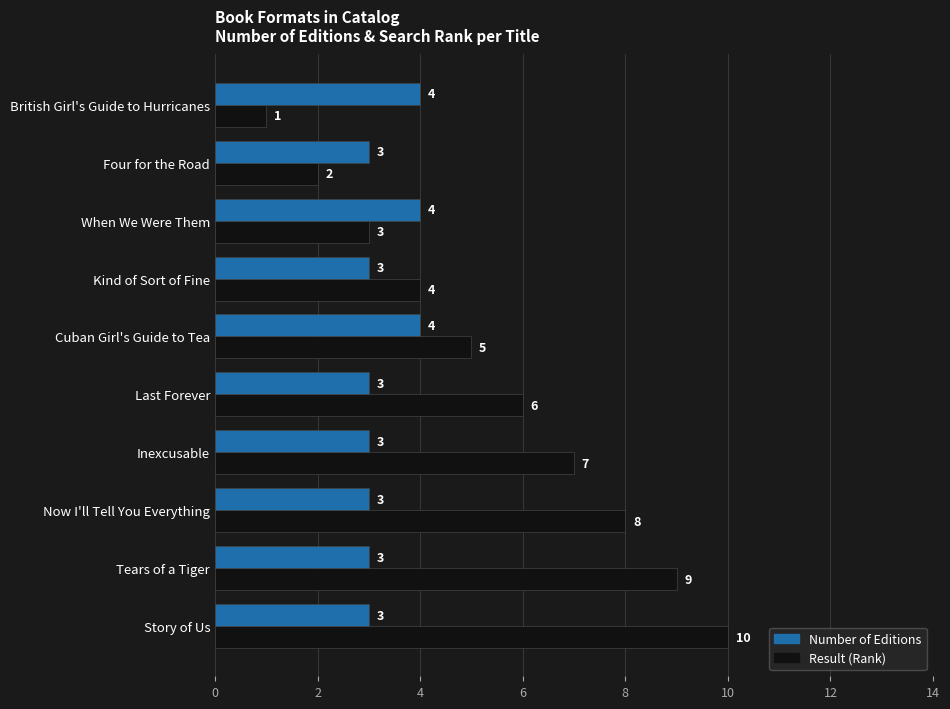

What is the average value of the Result (Rank) series?

6